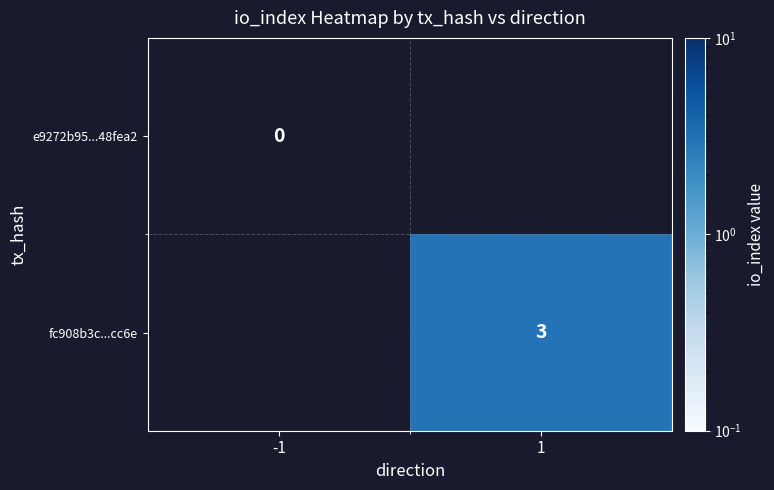

Which has a higher value, -1 or 1?

1